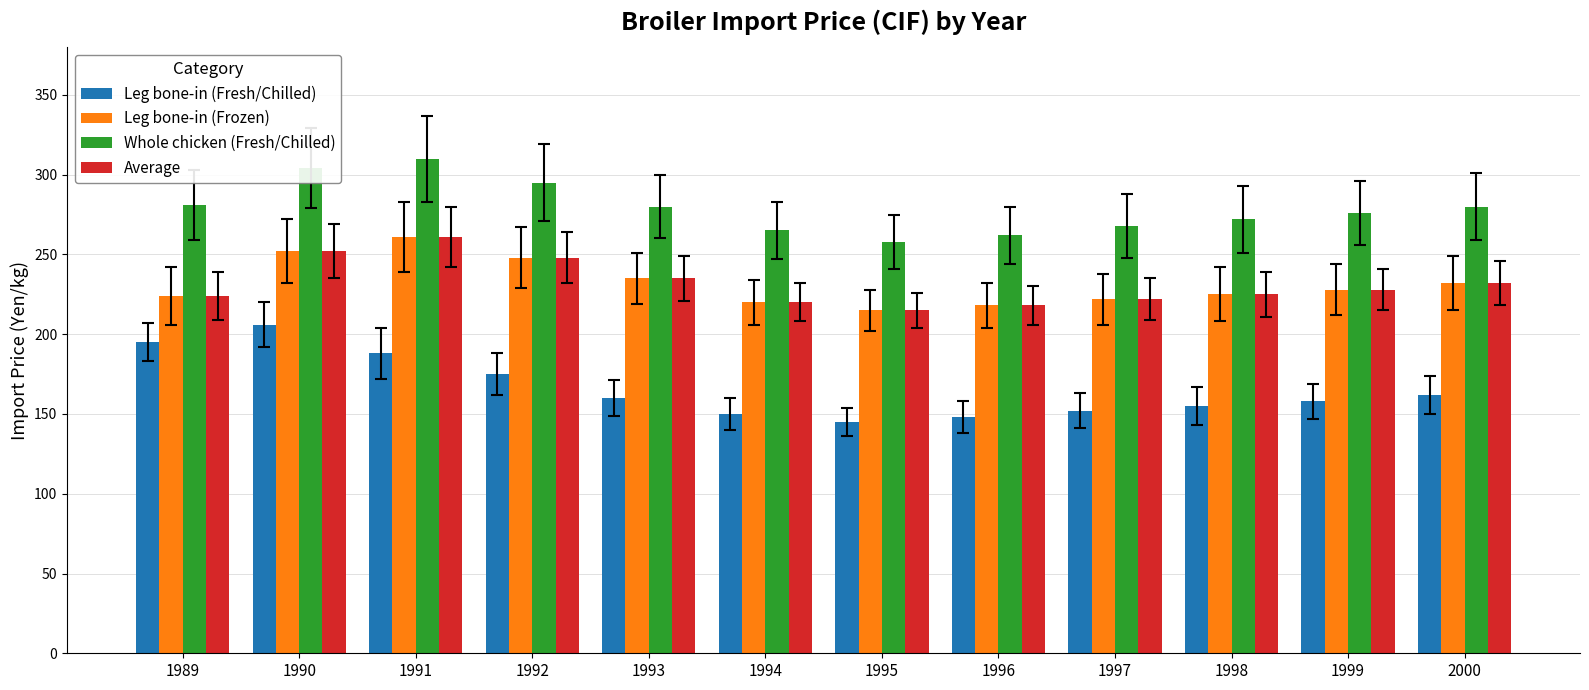

How many bars are there in total?

48